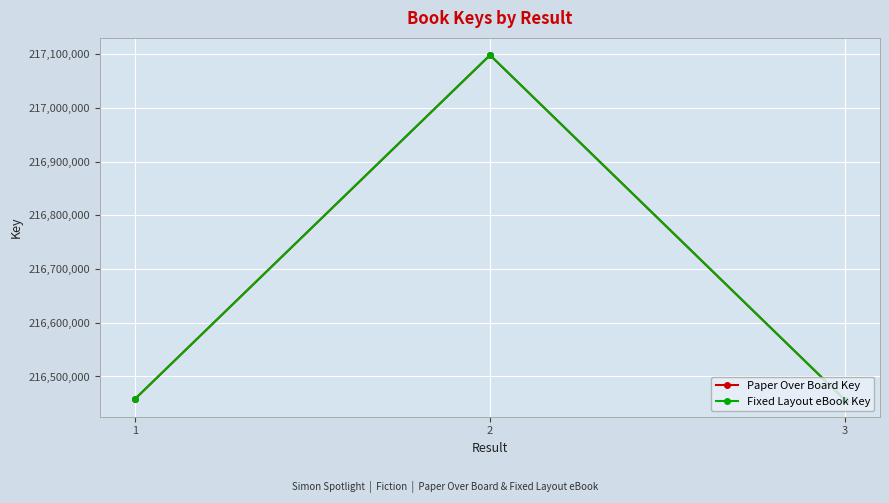

How many lines are shown in the chart?

2